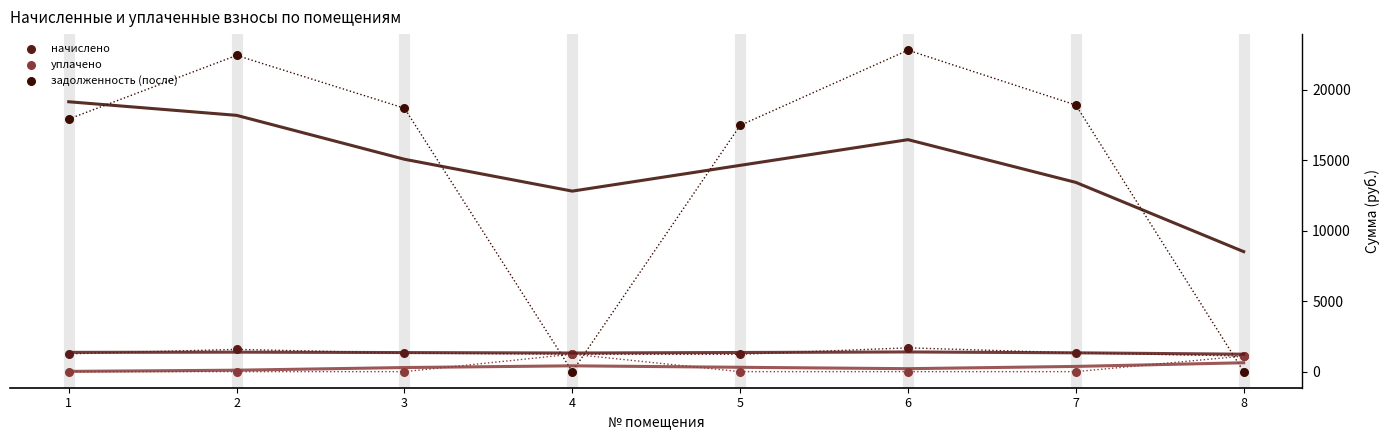

Across all series, what Y value is closest to 11406?

17475.5